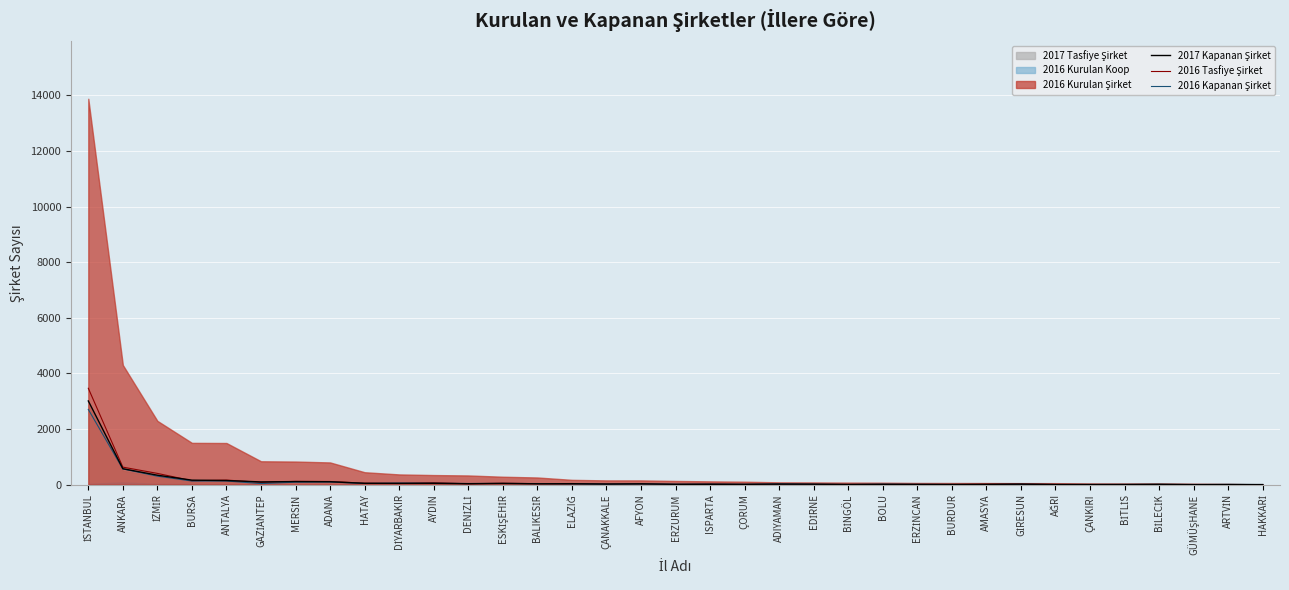

Which series ends up on top after the final intersection of 2017 Kapanan Şirket and 2016 Tasfiye Şirket?

2017 Kapanan Şirket